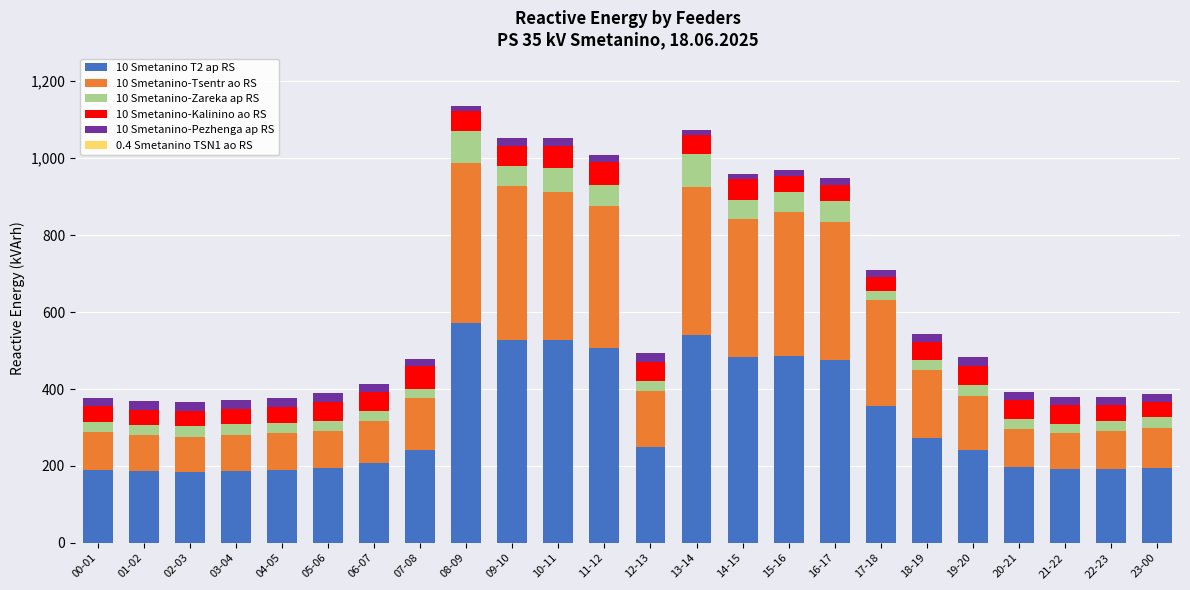

What is the difference between the maximum and minimum values in the 10 Smetanino T2 ap RS series?

388.0